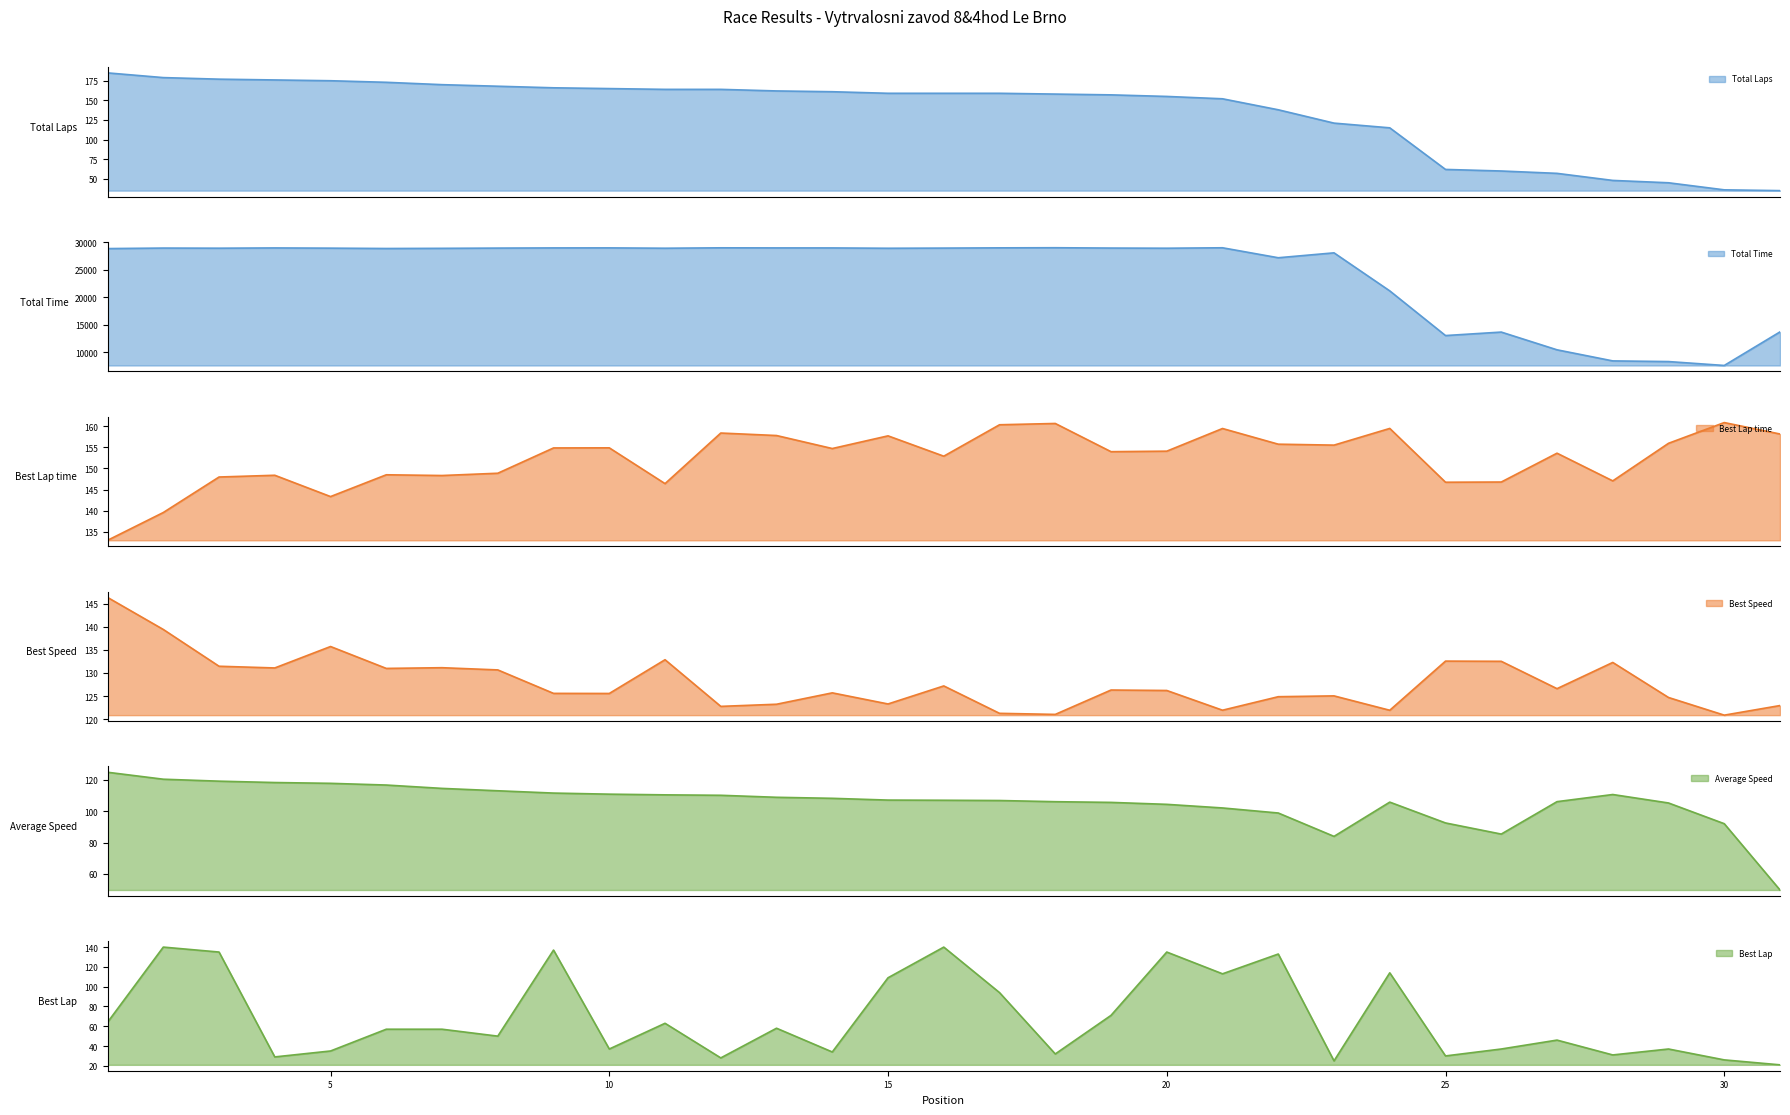

At which label does Total Laps first exceed 159?

1